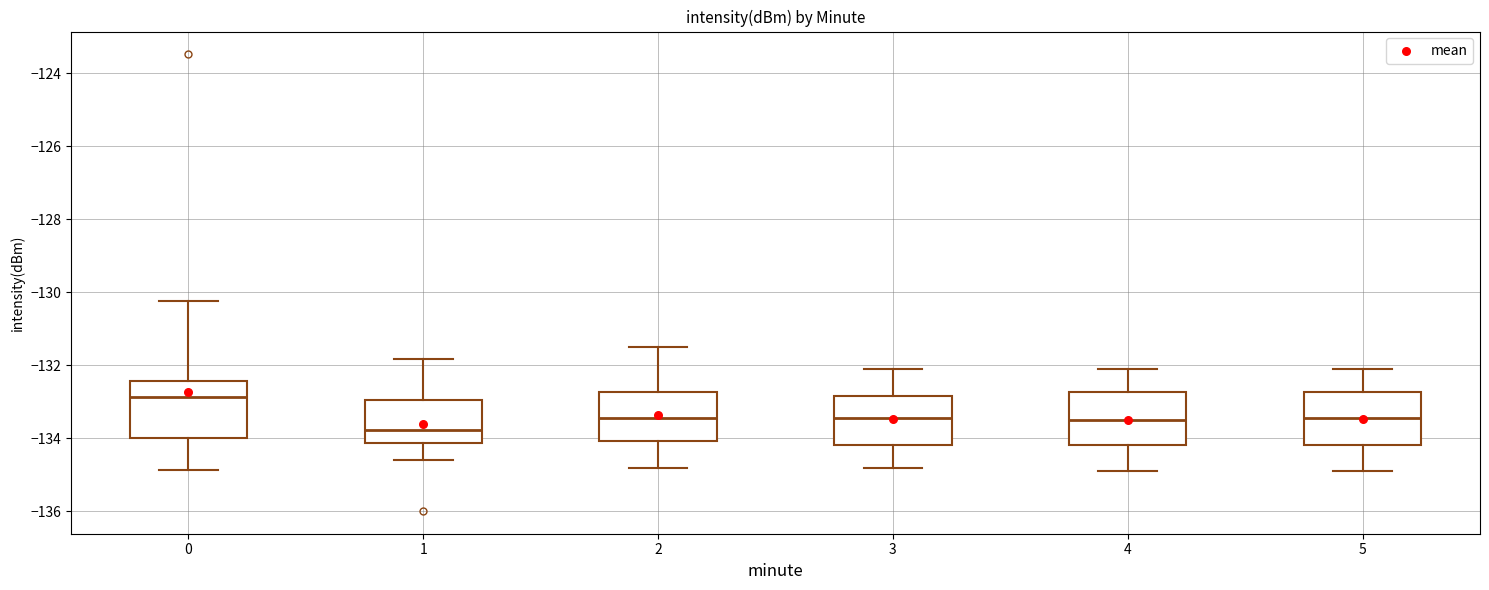

Reading left to right, read every box against the y-axis: the position of its median line, the range the box covers, and the ends of its whiskers. The values are not printed on the chart, so give them approximately, as read against the axis.

0: median -132.8, box -134.0 to -132.4, whiskers -134.8 to -130.2
1: median -133.8, box -134.2 to -133.0, whiskers -134.6 to -131.8
2: median -133.4, box -134.0 to -132.8, whiskers -134.8 to -131.4
3: median -133.4, box -134.2 to -132.8, whiskers -134.8 to -132.0
4: median -133.4, box -134.2 to -132.8, whiskers -134.8 to -132.0
5: median -133.4, box -134.2 to -132.8, whiskers -134.8 to -132.0